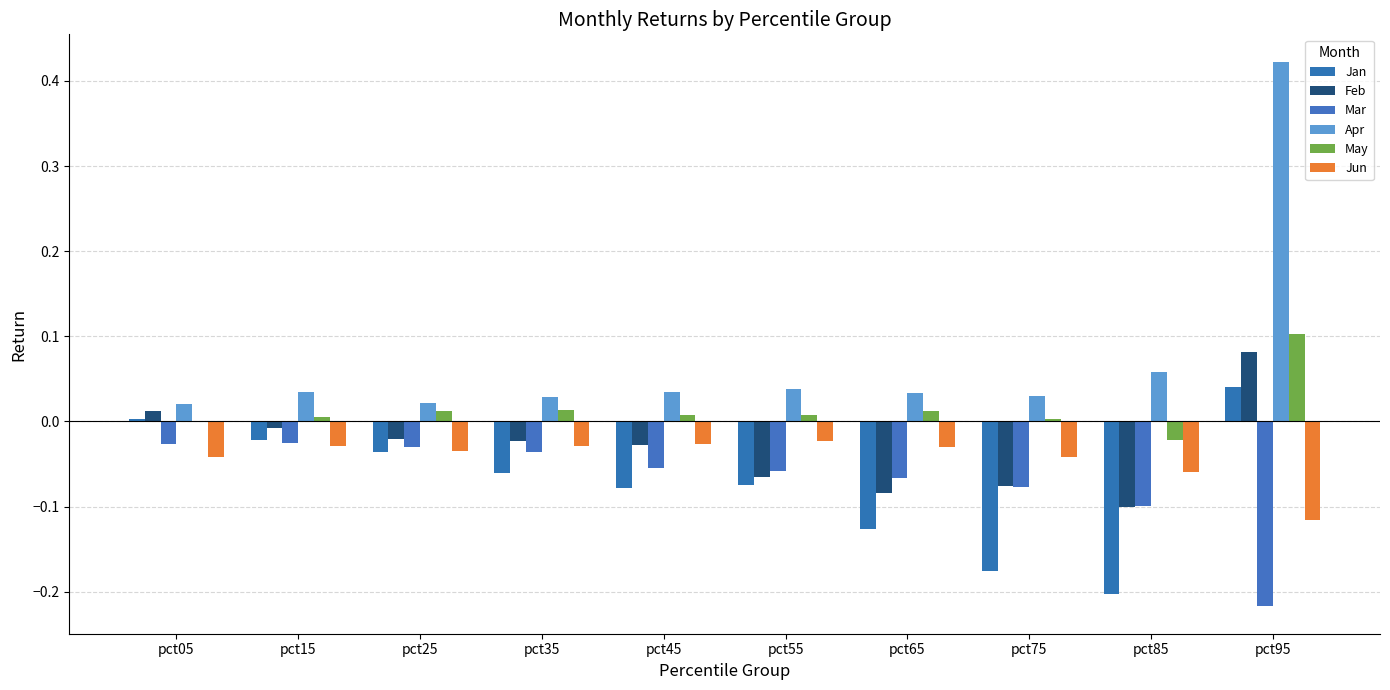

Which has a higher value, pct65 or pct75?

pct65